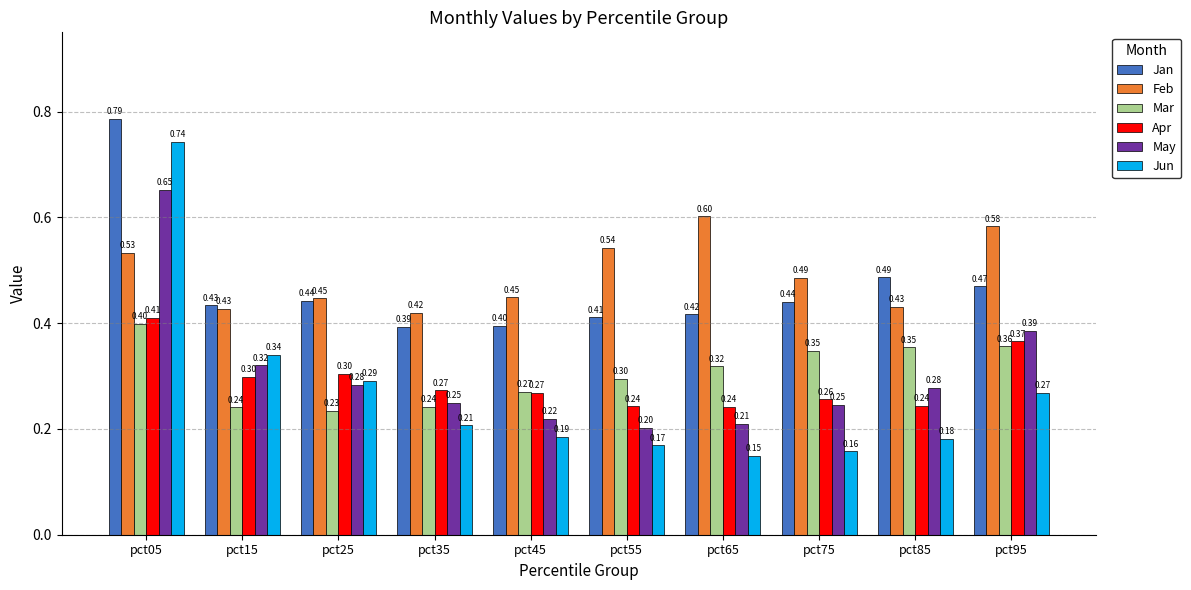

Are the bars grouped side by side (vs. stacked)?

Yes